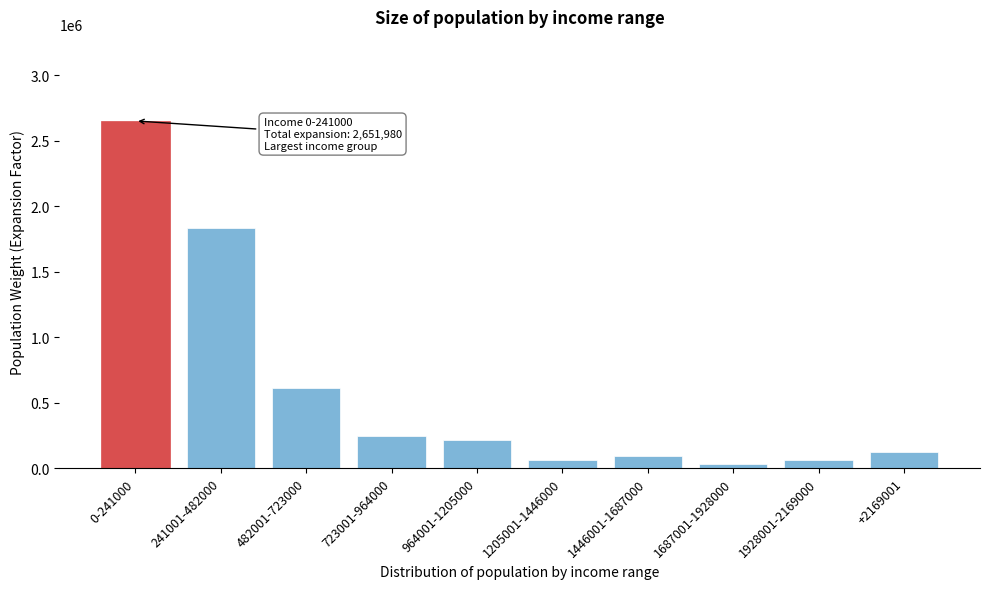

What is the difference between the second highest and minimum values?

1809770.9